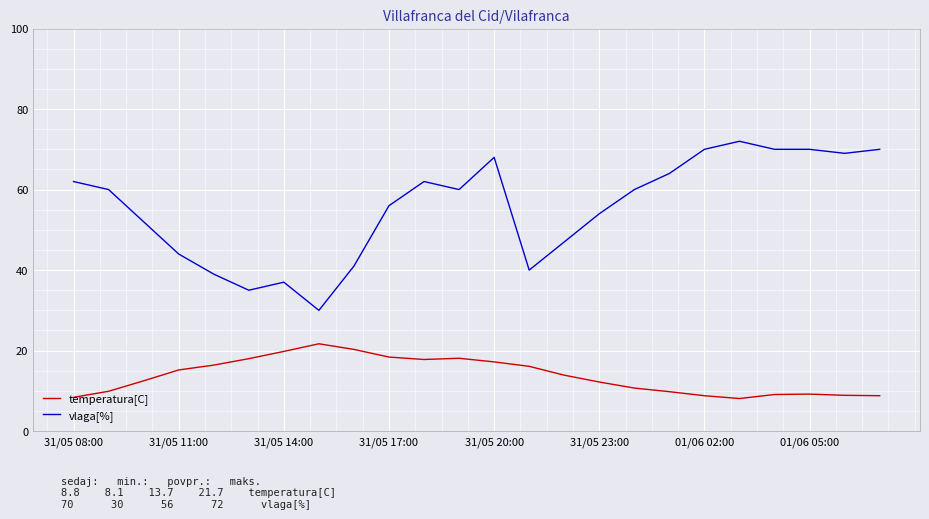

What are all the series names shown in the legend?

temperatura[C], vlaga[%]